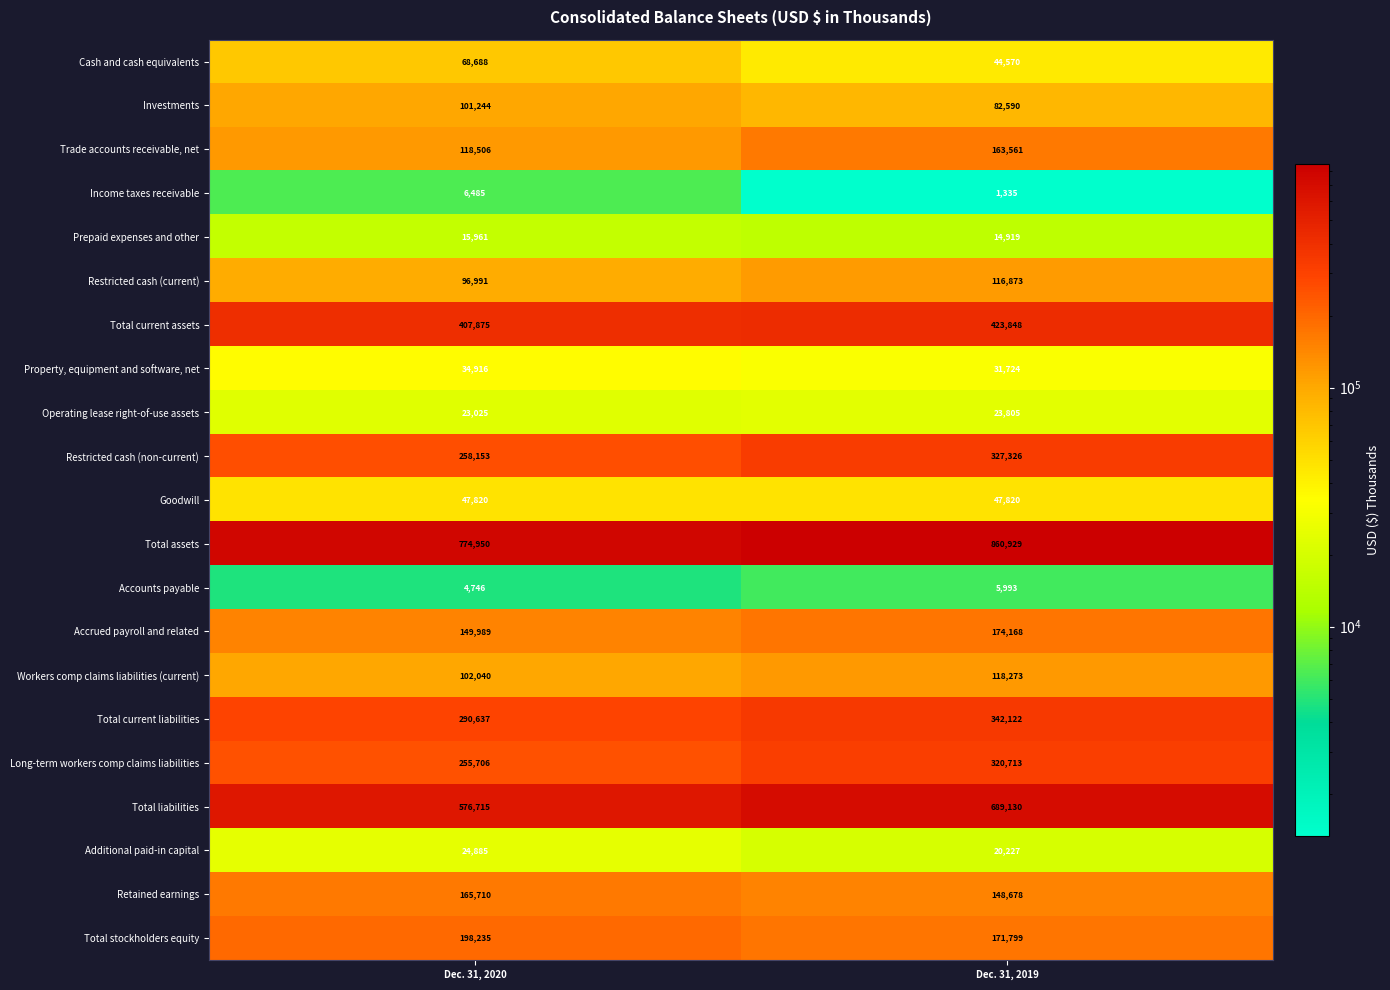

What is the total value across all series at Dec. 31, 2020?

3723277